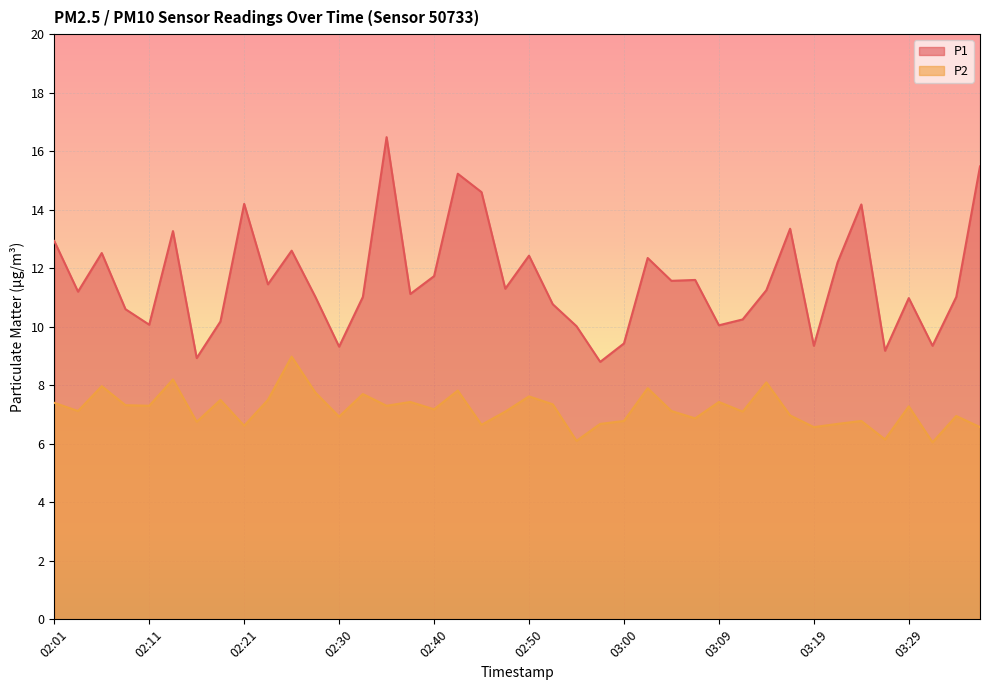

Reading left to right, transcribe all the data shown in this chart.

P1: 02:01=12.9	02:04=11.2	02:06=12.5	02:08=10.6	02:11=10.1	02:13=13.3	02:16=8.9	02:18=10.2	02:21=14.2	02:23=11.4	02:25=12.6	02:28=11.0	02:30=9.3	02:33=11.0	02:35=16.5	02:38=11.1	02:40=11.7	02:43=15.2	02:45=14.6	02:48=11.3	02:50=12.4	02:52=10.8	02:55=10.0	02:57=8.8	03:00=9.4	03:02=12.3	03:05=11.6	03:07=11.6	03:09=10.1	03:12=10.2	03:14=11.2	03:17=13.3	03:19=9.3	03:22=12.2	03:24=14.2	03:27=9.2	03:29=11.0	03:32=9.3	03:34=11.0	03:36=15.5
P2: 02:01=7.4	02:04=7.1	02:06=8.0	02:08=7.3	02:11=7.3	02:13=8.2	02:16=6.8	02:18=7.5	02:21=6.6	02:23=7.5	02:25=9.0	02:28=7.8	02:30=6.9	02:33=7.7	02:35=7.3	02:38=7.4	02:40=7.2	02:43=7.8	02:45=6.7	02:48=7.1	02:50=7.6	02:52=7.3	02:55=6.1	02:57=6.7	03:00=6.8	03:02=7.9	03:05=7.1	03:07=6.9	03:09=7.4	03:12=7.1	03:14=8.1	03:17=7.0	03:19=6.6	03:22=6.7	03:24=6.8	03:27=6.2	03:29=7.3	03:32=6.0	03:34=7.0	03:36=6.6